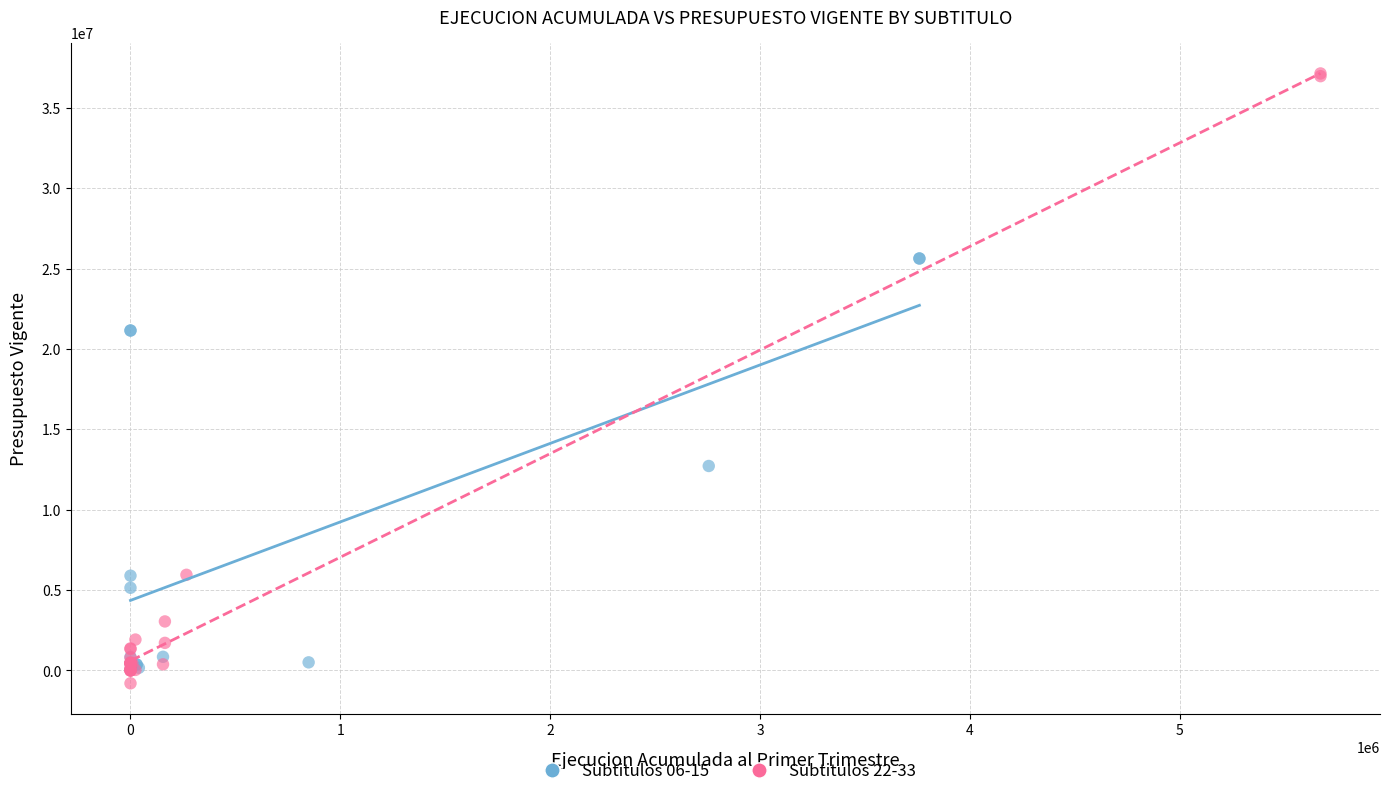

Which series reaches the maximum Y coordinate?

Subtitulos 22-33